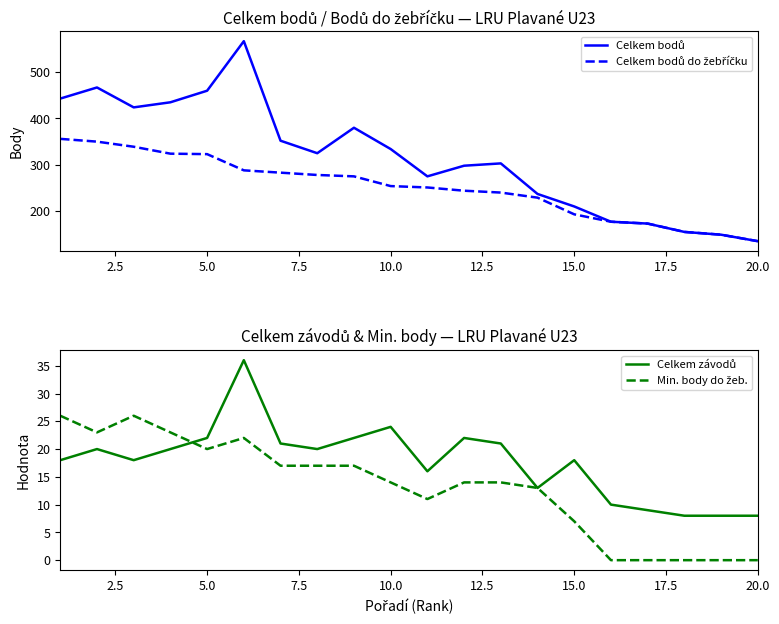

Reading left to right, transcribe all the data shown in this chart.

Celkem bodů: 443	467	424	435	460	567	352	325	380	334	275	298	303	237	210	177	173	155	149	135
Celkem bodů do žebříčku: 356	350	339	324	323	288	283	278	275	254	251	244	240	229	193	177	173	155	149	135
Celkem závodů: 18	20	18	20	22	36	21	20	22	24	16	22	21	13	18	10	9	8	8	8
Min. body do žeb.: 26	23	26	23	20	22	17	17	17	14	11	14	14	13	7	0	0	0	0	0